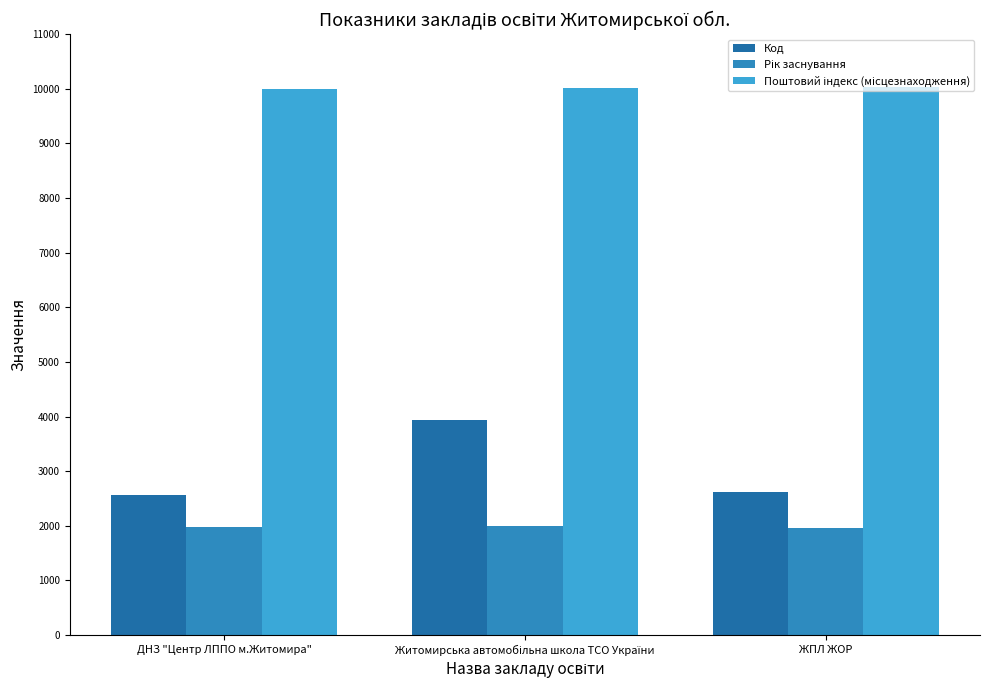

Which series has the largest total across all categories?

Поштовий індекс (місцезнаходження)